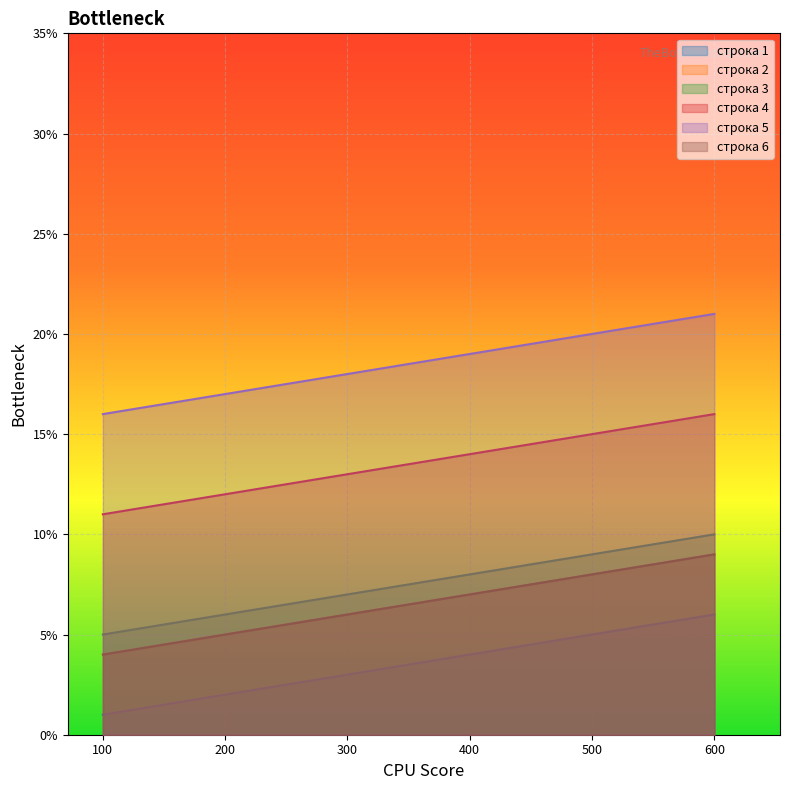

What value does the строка 3 series have at 300?

7